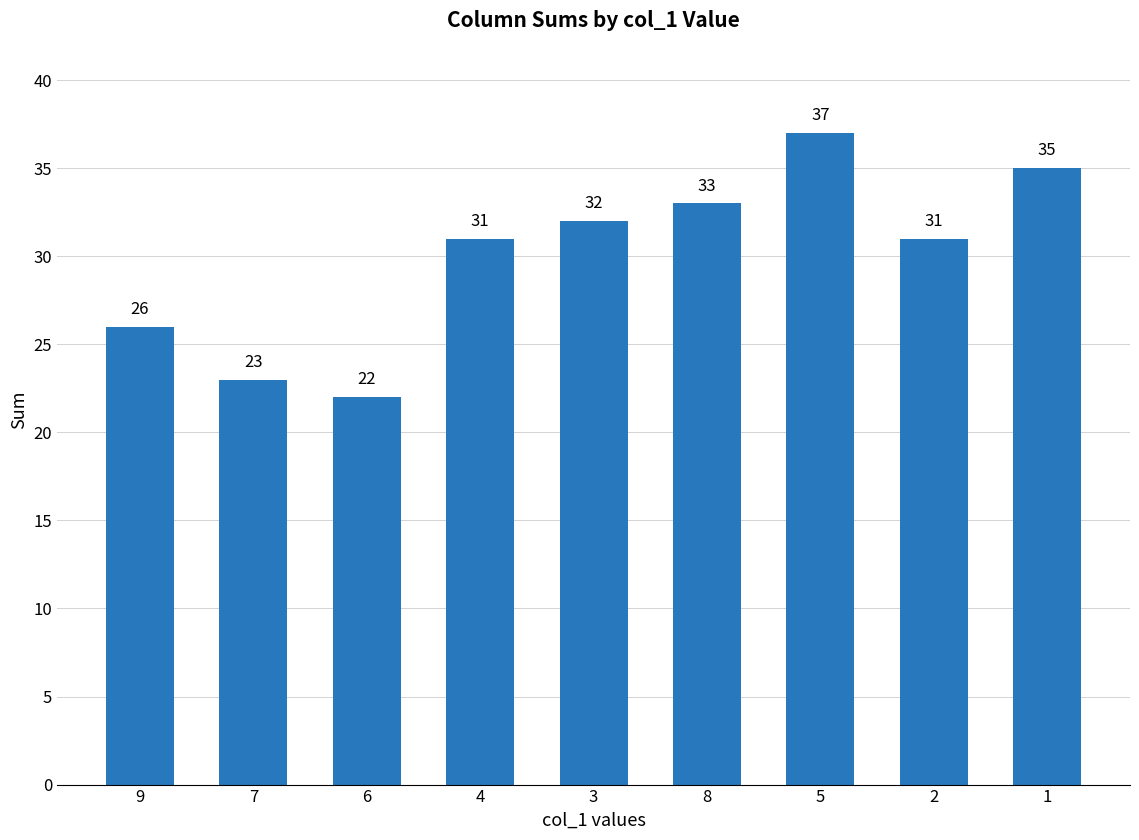

What is the minimum value shown in the chart?

22